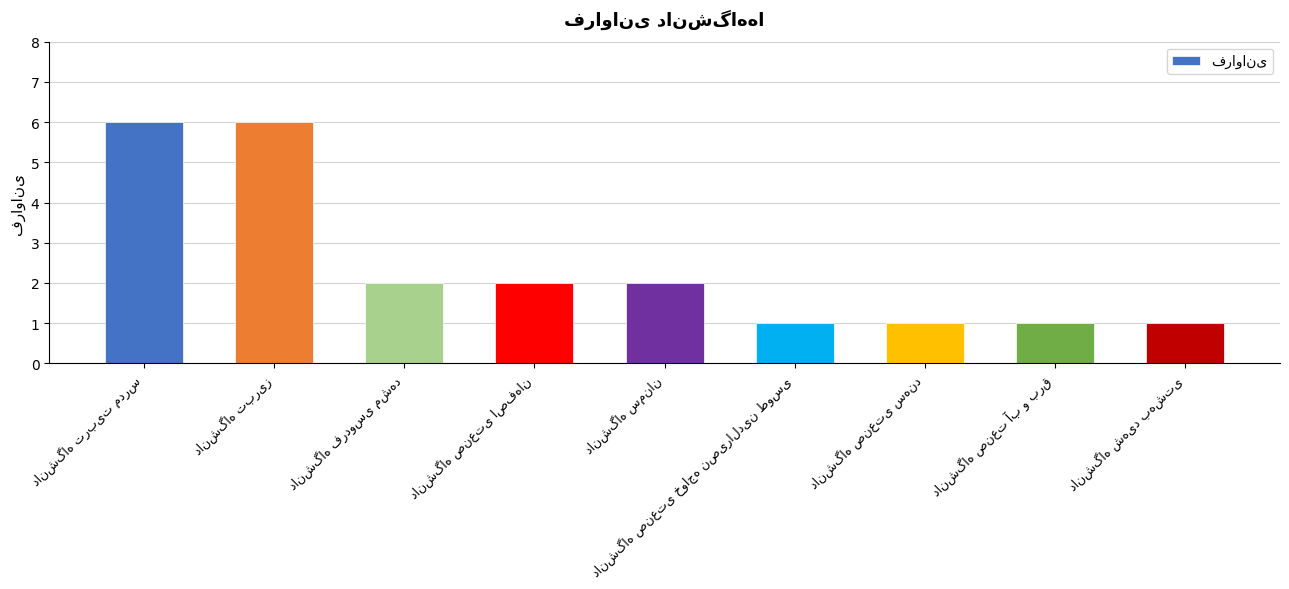

What is the difference between the maximum and minimum values?

5